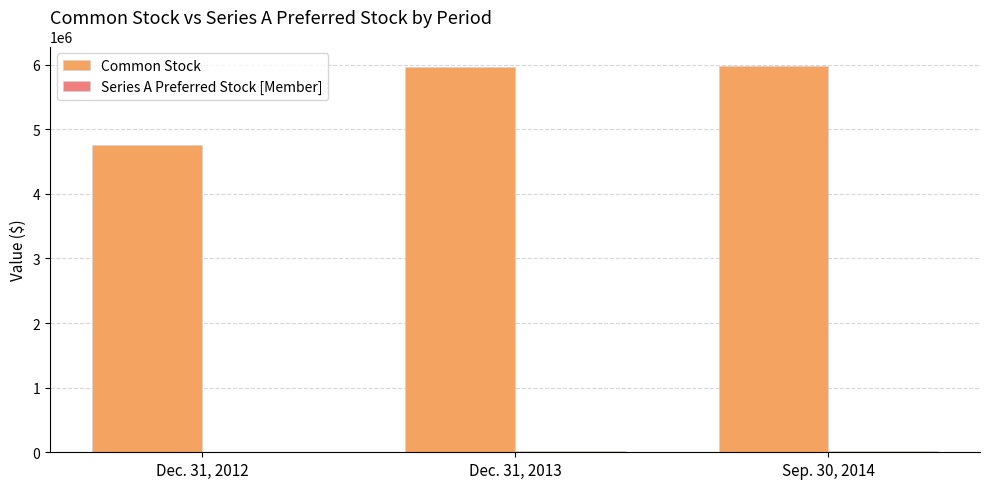

What is the sum of all Common Stock values?

16708606